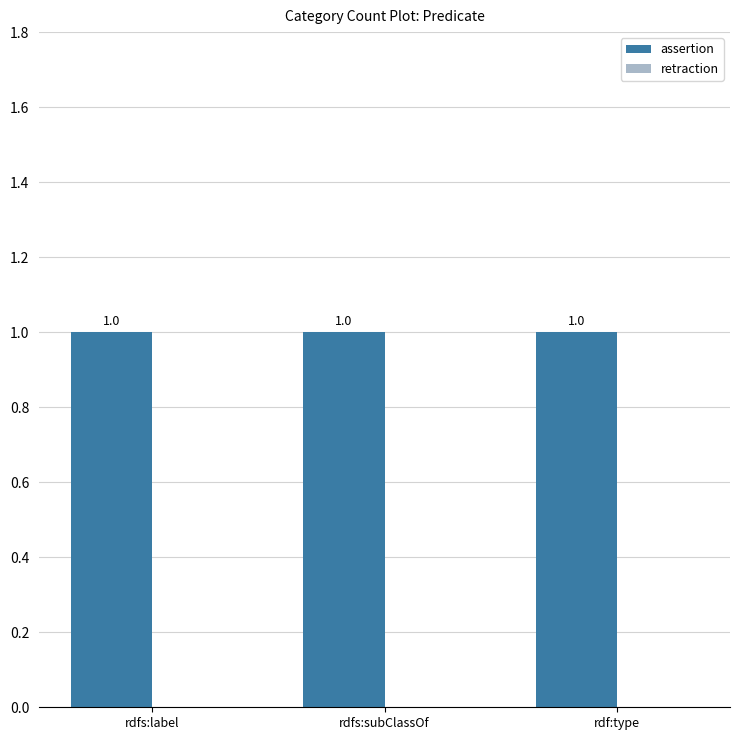

What are all the series names shown in the legend?

assertion, retraction